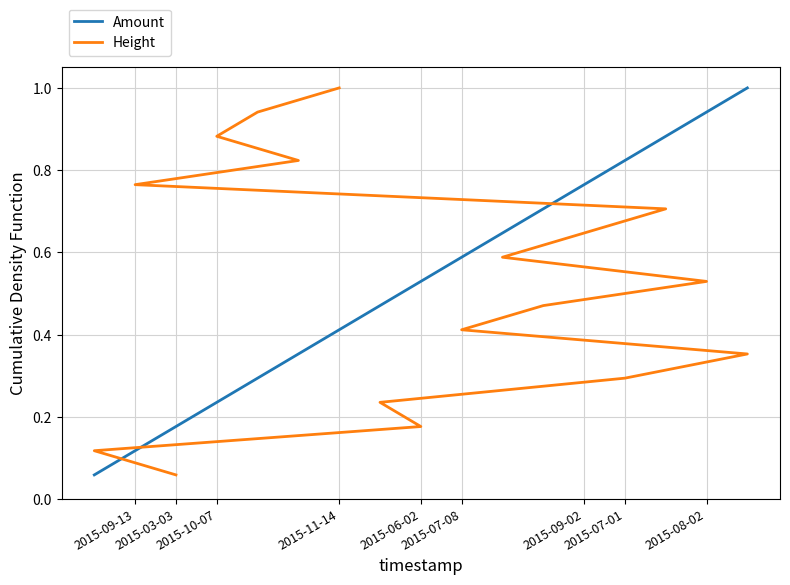

The value of Amount at 2015-10-07 is 0.1. True or false?

False